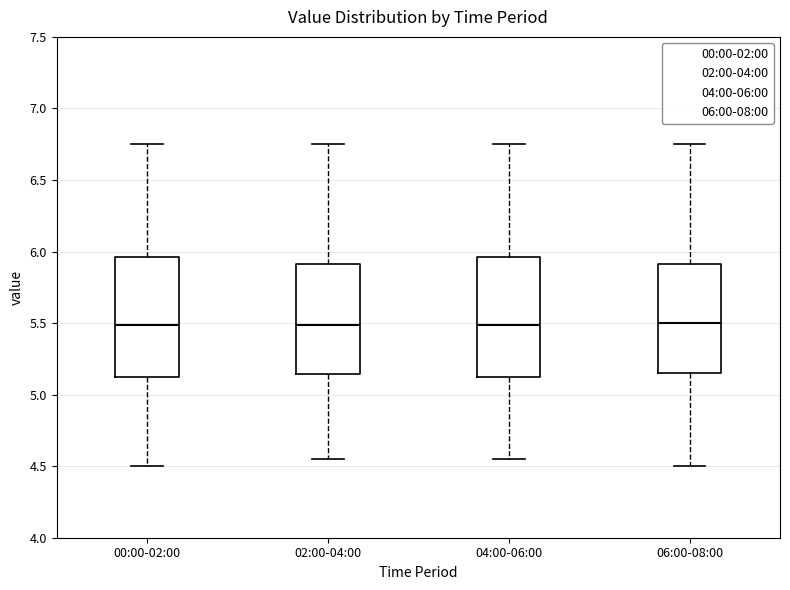

Where is the lower edge of the box for 04:00-06:00 on the y-axis? The values are not printed on the chart, so give them approximately, as read against the axis.

5.10